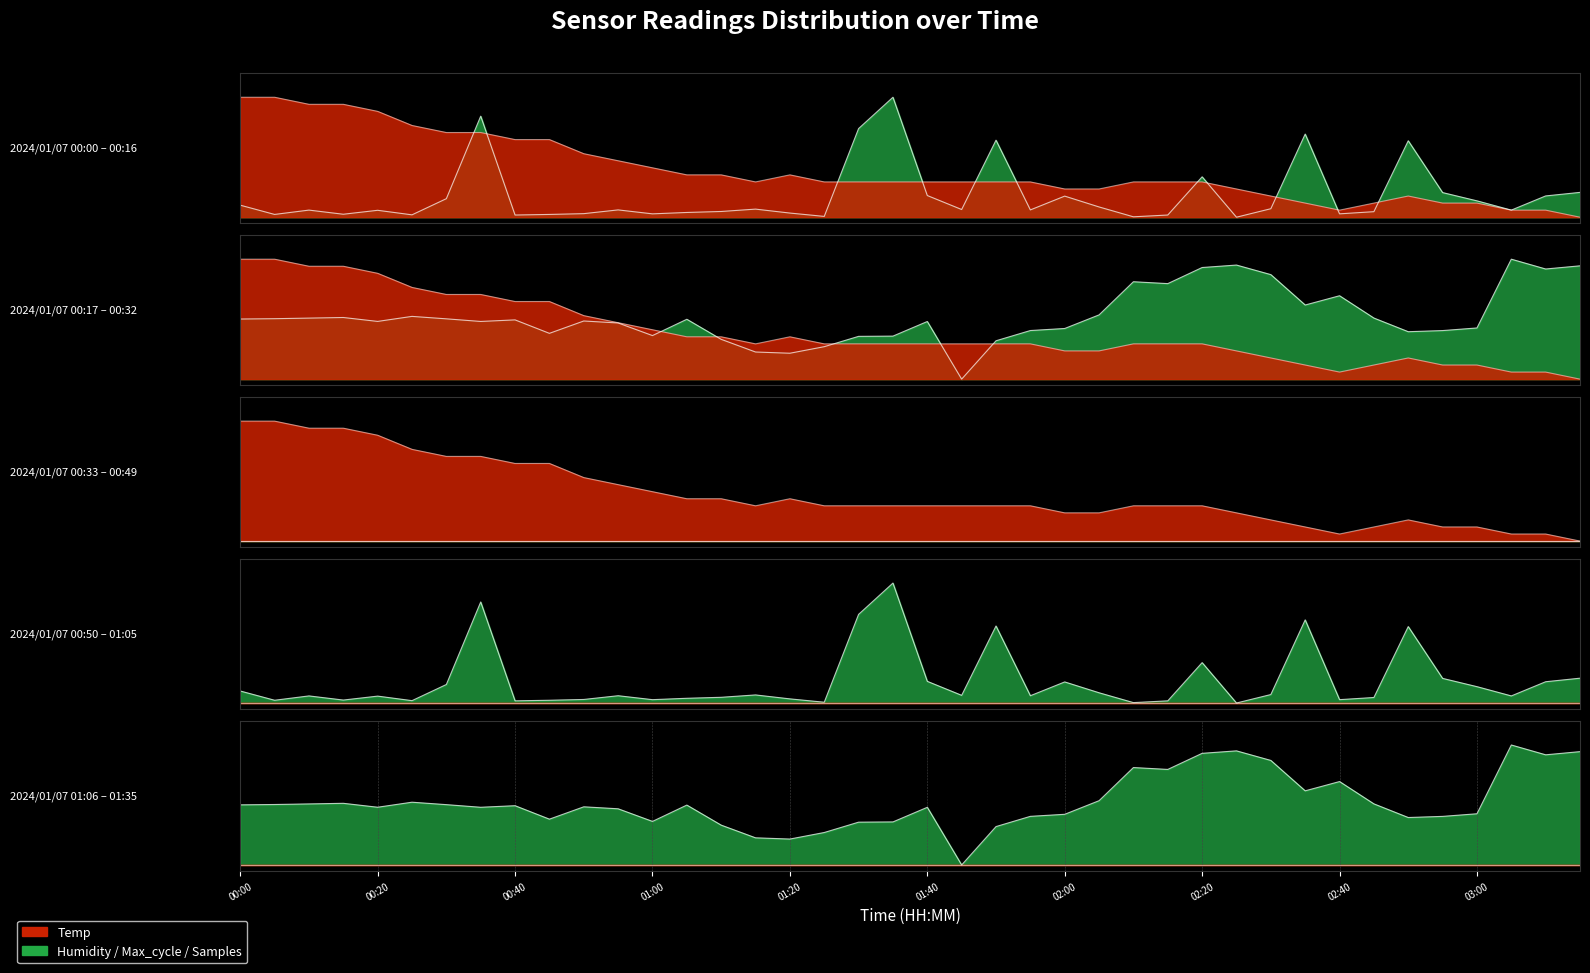

Which series changed the most between 01:00 and 01:05?

Samples